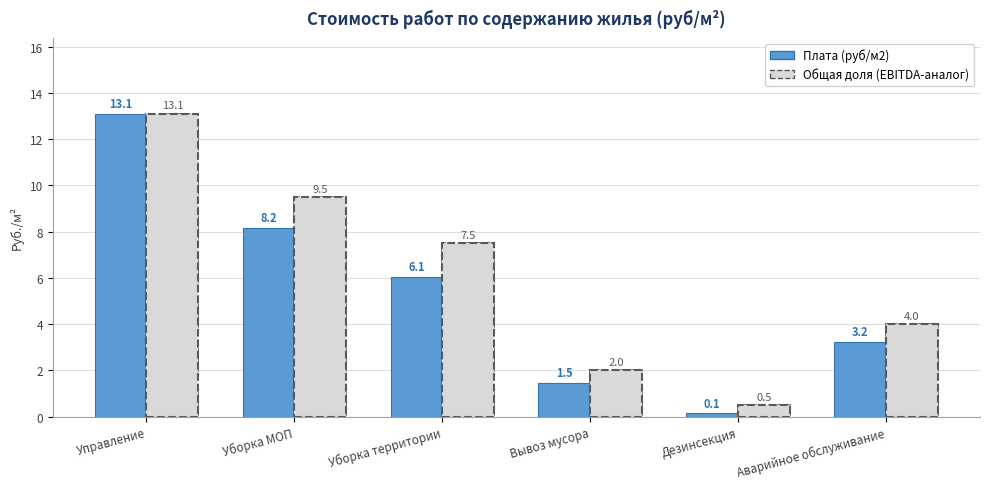

What are all the series names shown in the legend?

Плата (руб/м2), Общая доля (EBITDA-аналог)